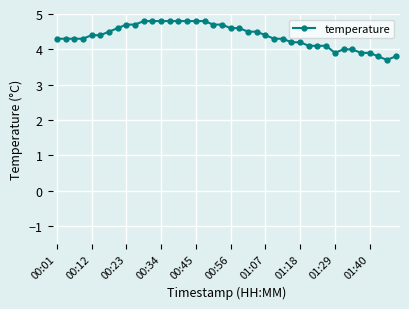

How many series are shown in this chart?

1